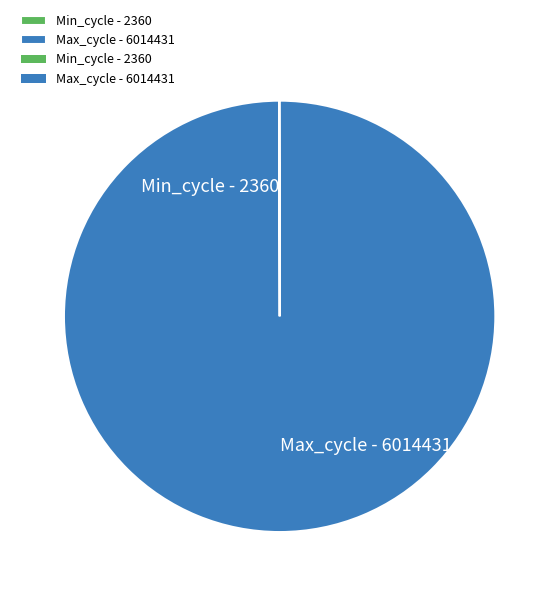

What is the largest slice in the pie chart?

Max_cycle - 6014431